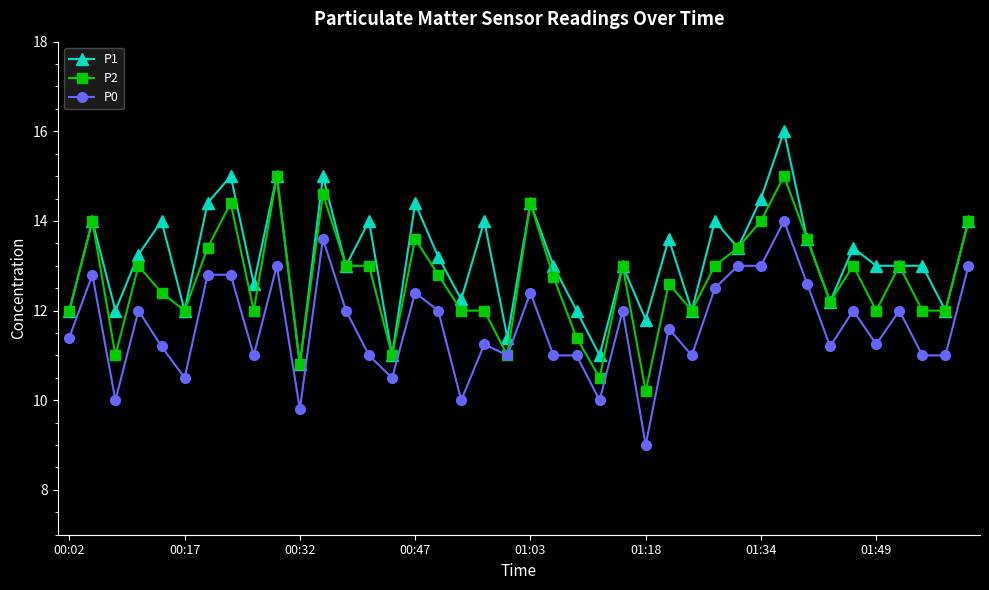

How many distinct data groups are displayed?

3